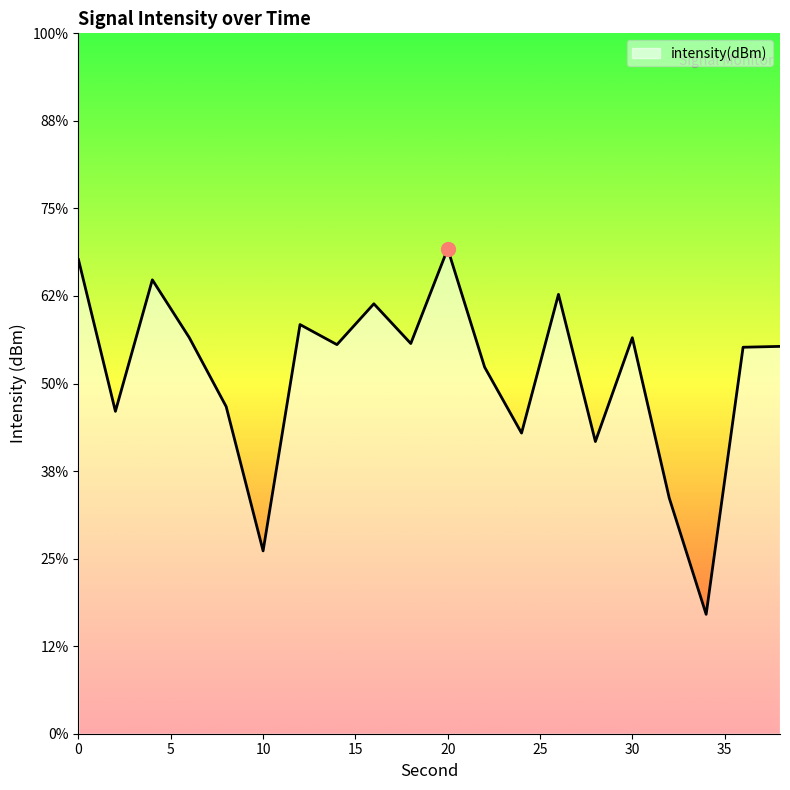

Is it true that the value at 28 is -133.3?

True